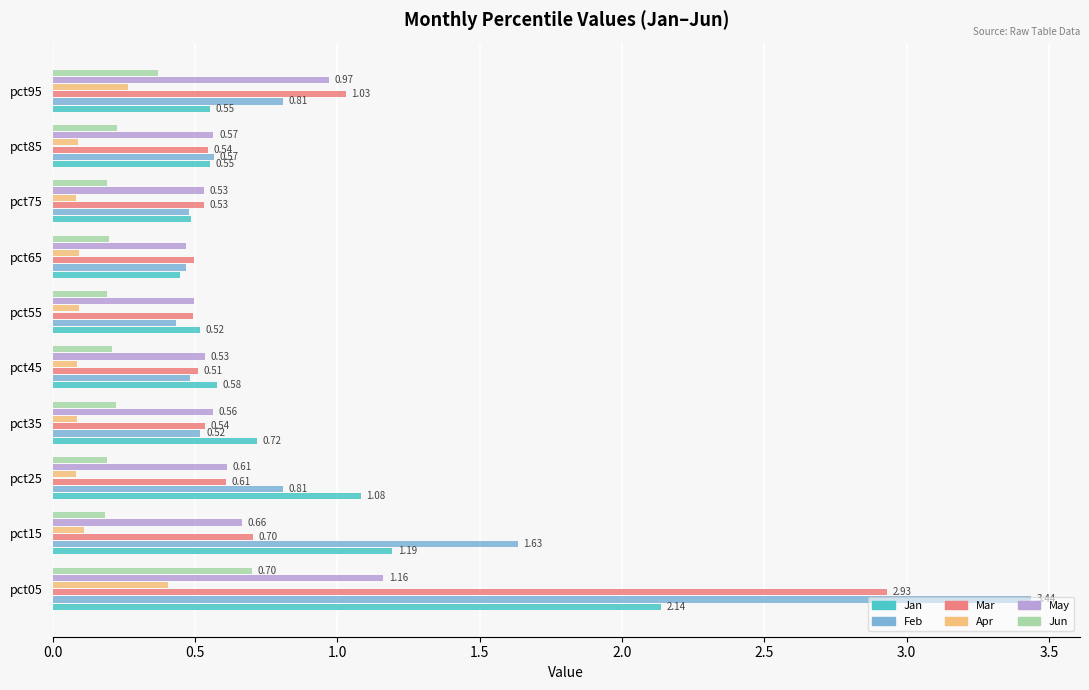

List the series in order of their peak value, highest first.

Feb, Mar, Jan, May, Jun, Apr